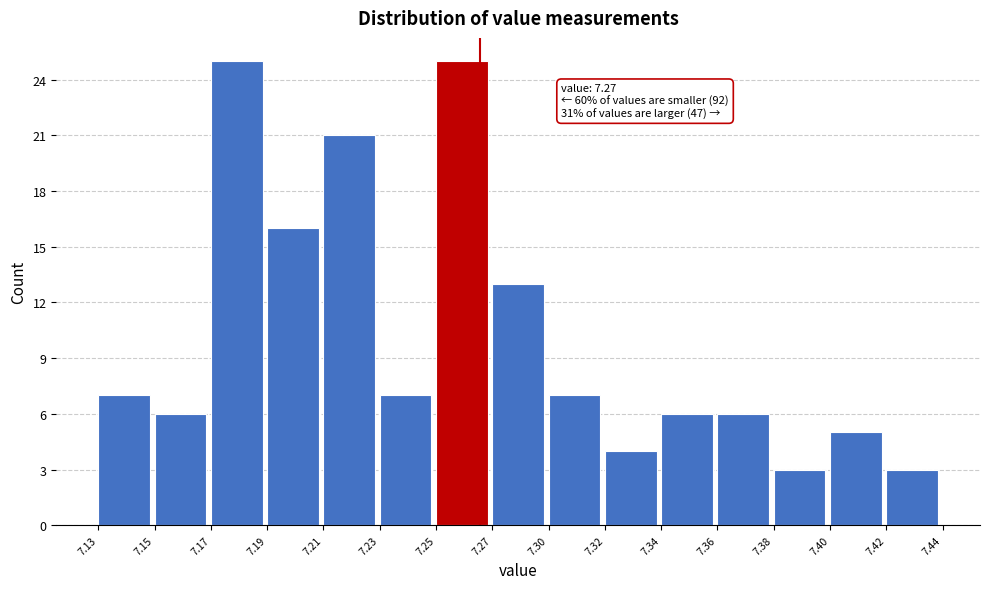

Reading left to right, extract all data points from this chart.

7.13=7	7.15=6	7.17=25	7.19=16	7.21=21	7.23=7	7.25=25	7.27=13	7.30=7	7.32=4	7.34=6	7.36=6	7.38=3	7.40=5	7.42=3